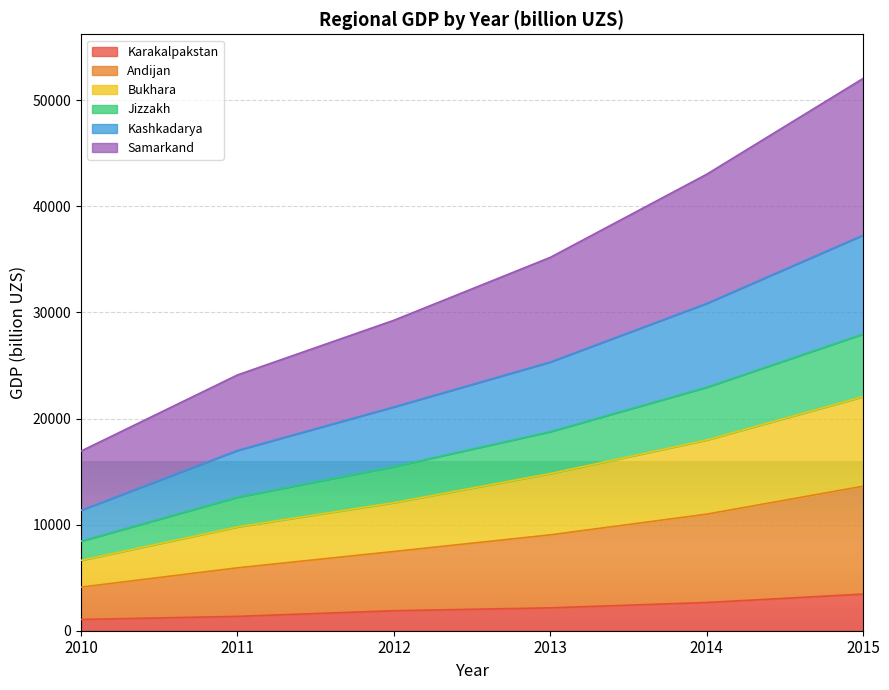

What is the value of the Karakalpakstan point at the 6th from the left?

3452.1